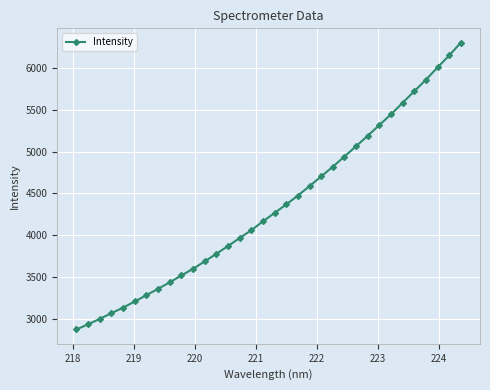

What is the difference between the maximum and minimum values?

3423.0